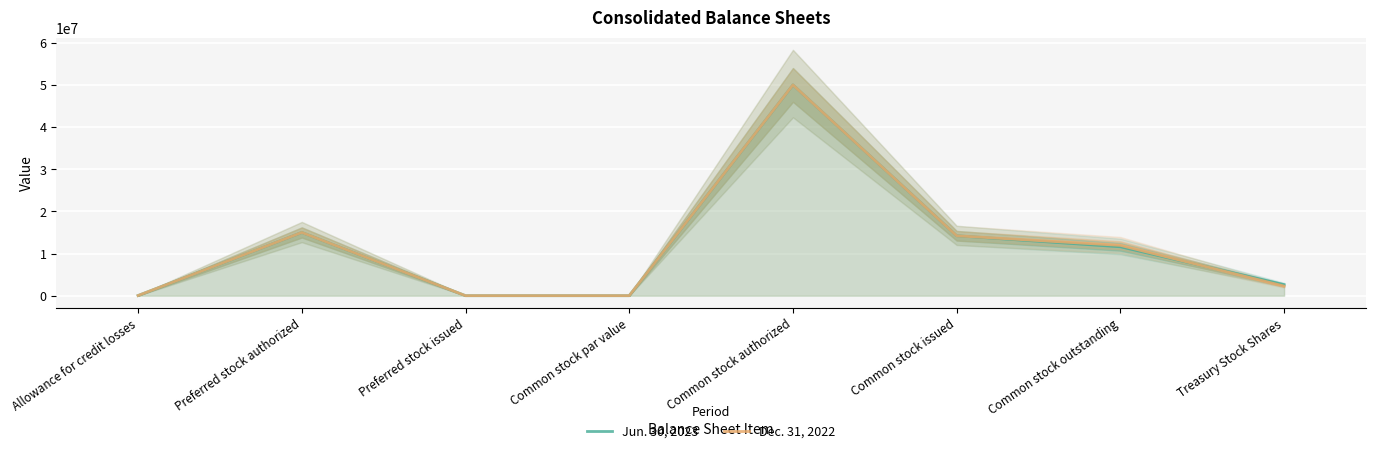

Rank the categories by Dec. 31, 2022 value from lowest to highest.

Preferred stock issued, Common stock par value, Allowance for credit losses, Treasury Stock Shares, Common stock outstanding, Common stock issued, Preferred stock authorized, Common stock authorized